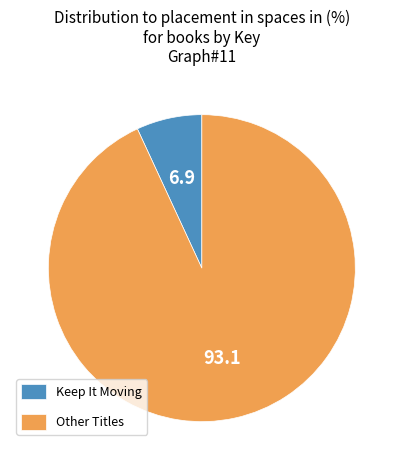

Is it true that Other Titles is 99% of the pie?

False